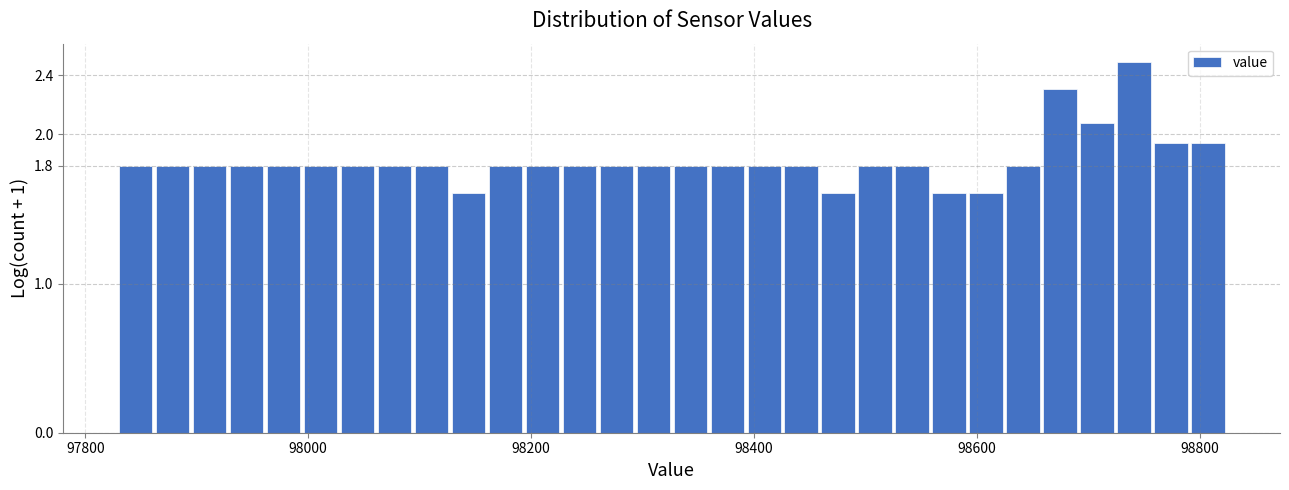

Read against the x-axis, roughly where is the centre of the tallest bar?

98740